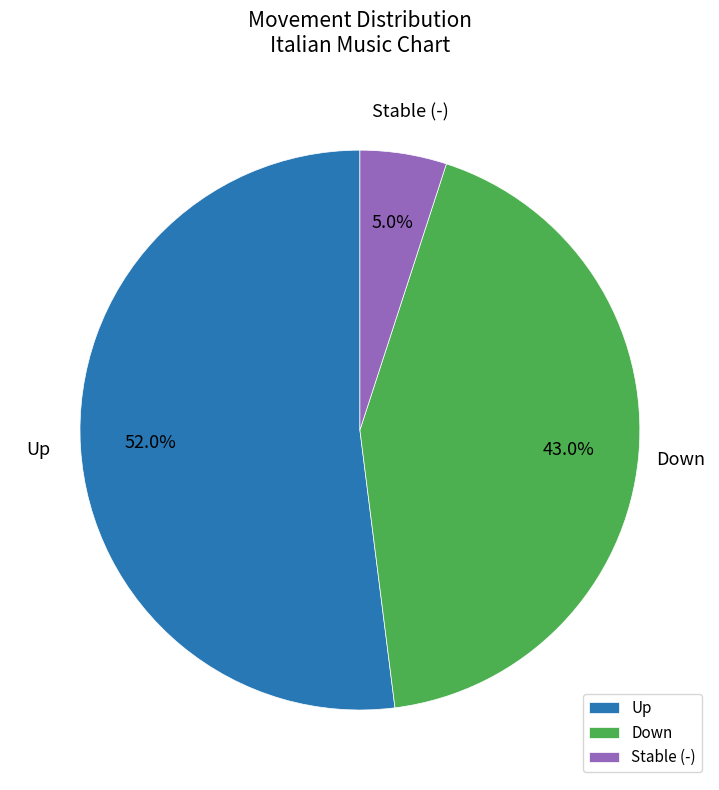

What portion of the pie excludes Stable (-)?

95.0%